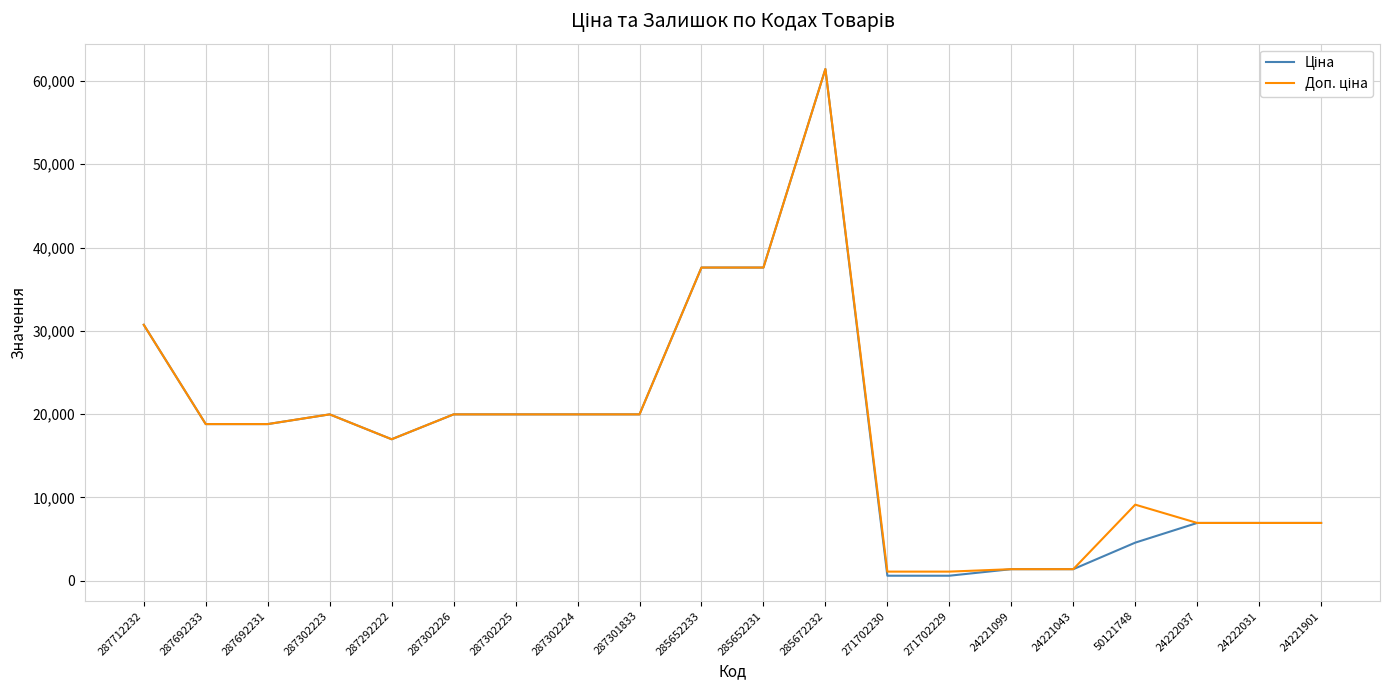

What is the minimum value shown in the chart?

589.9